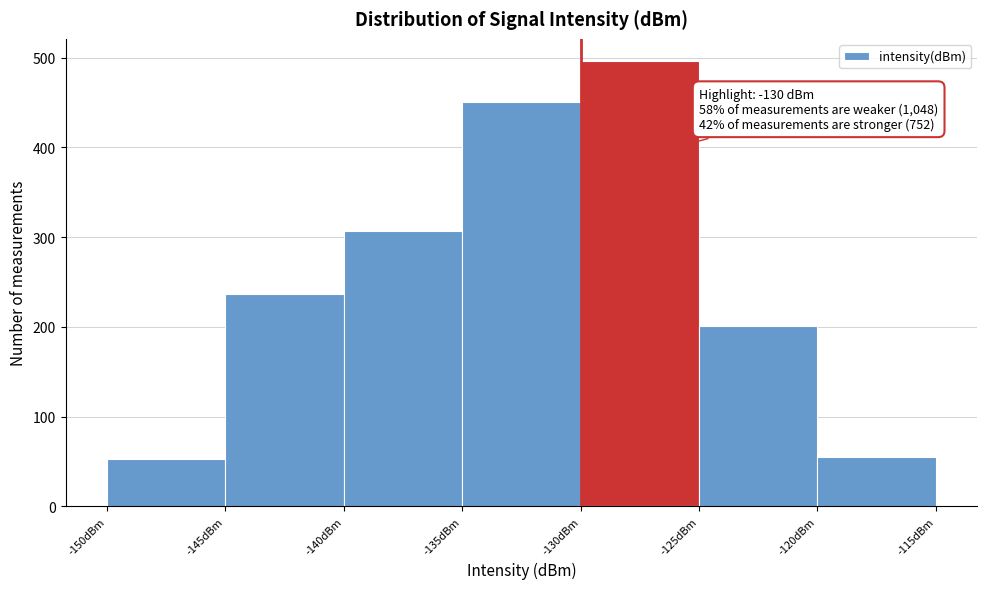

Over which range of the x-axis is the bar tallest?

-130 to -125